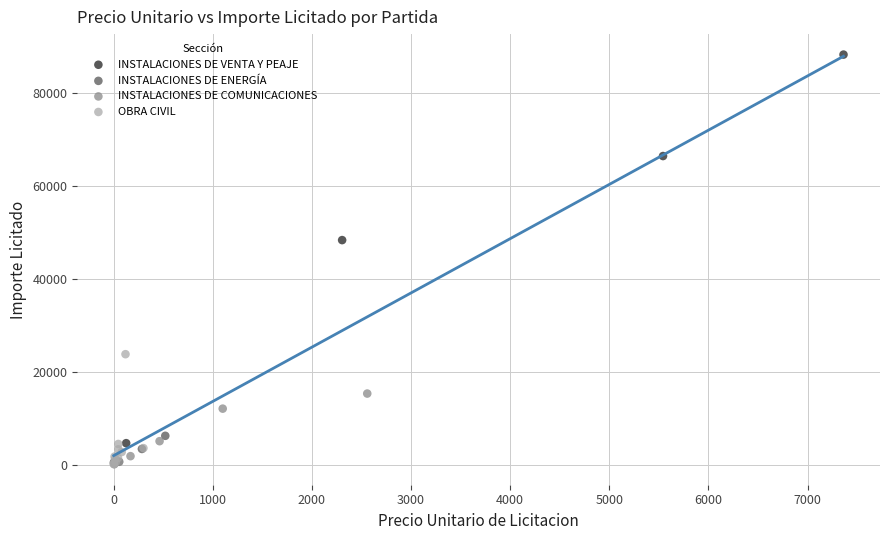

Which series contains the highest Y value?

INSTALACIONES DE VENTA Y PEAJE